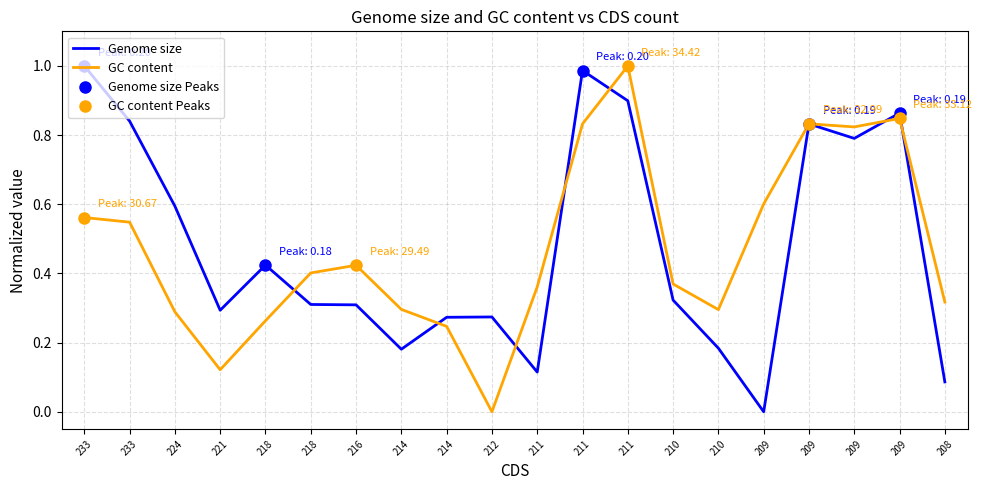

Reading left to right, transcribe all the data shown in this chart.

Genome size: 1.0	0.8	0.6	0.3	0.4	0.3	0.3	0.2	0.3	0.3	0.1	1.0	0.9	0.3	0.2	0.0	0.8	0.8	0.9	0.1
GC content: 0.6	0.5	0.3	0.1	0.3	0.4	0.4	0.3	0.2	0.0	0.4	0.8	1.0	0.4	0.3	0.6	0.8	0.8	0.8	0.3